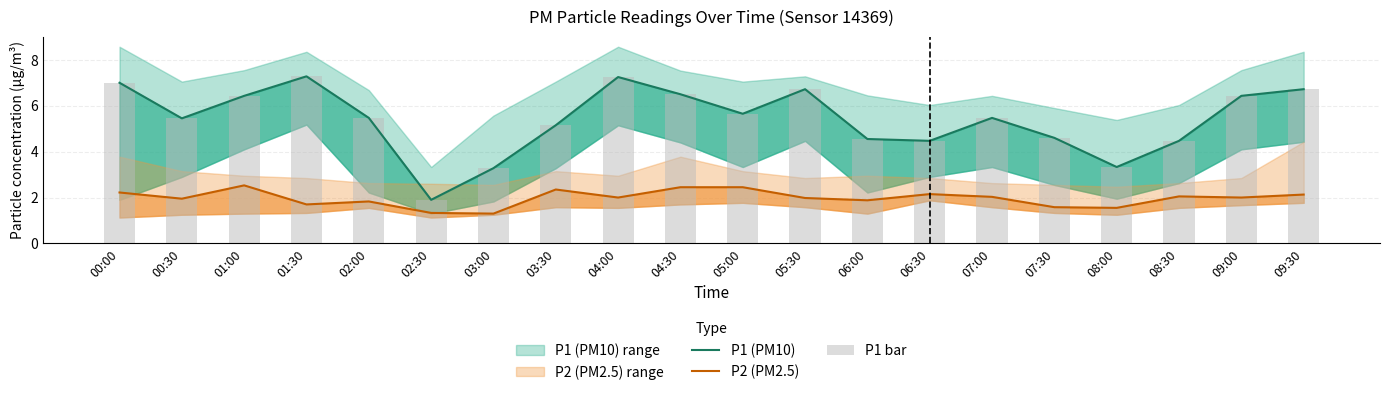

What position from the right is 01:30?

17